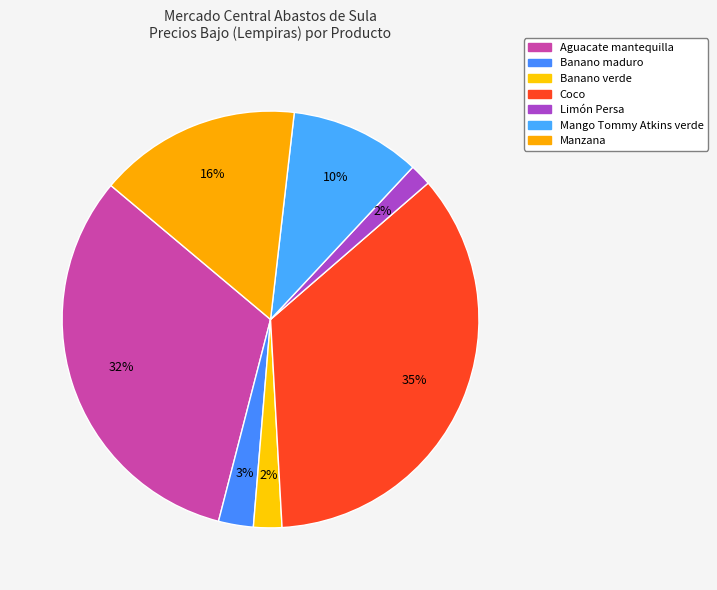

To the nearest percent, what is the difference between the largest and smallest slice percentages?

34%